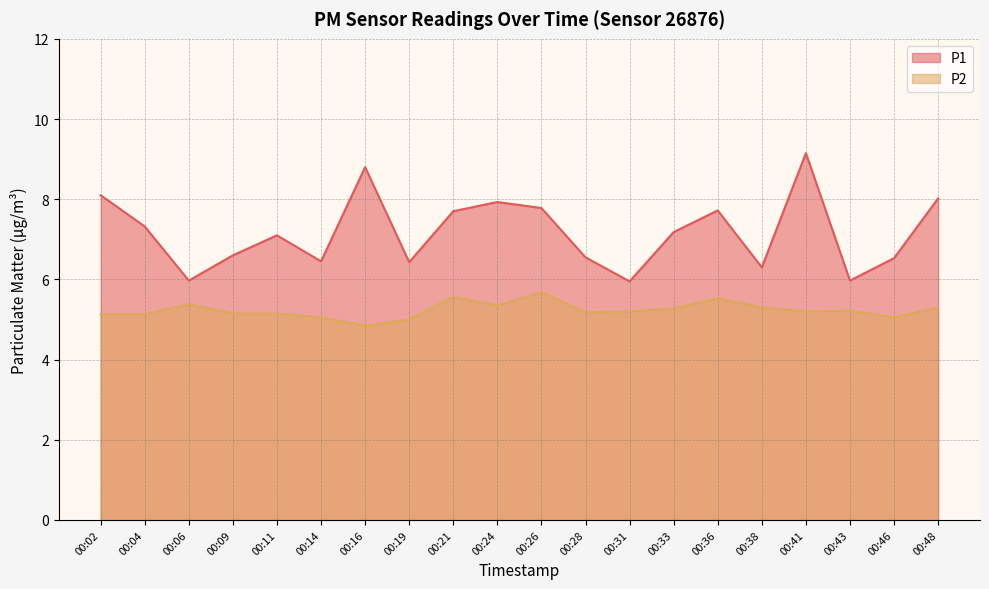

How many distinct data groups are displayed?

2